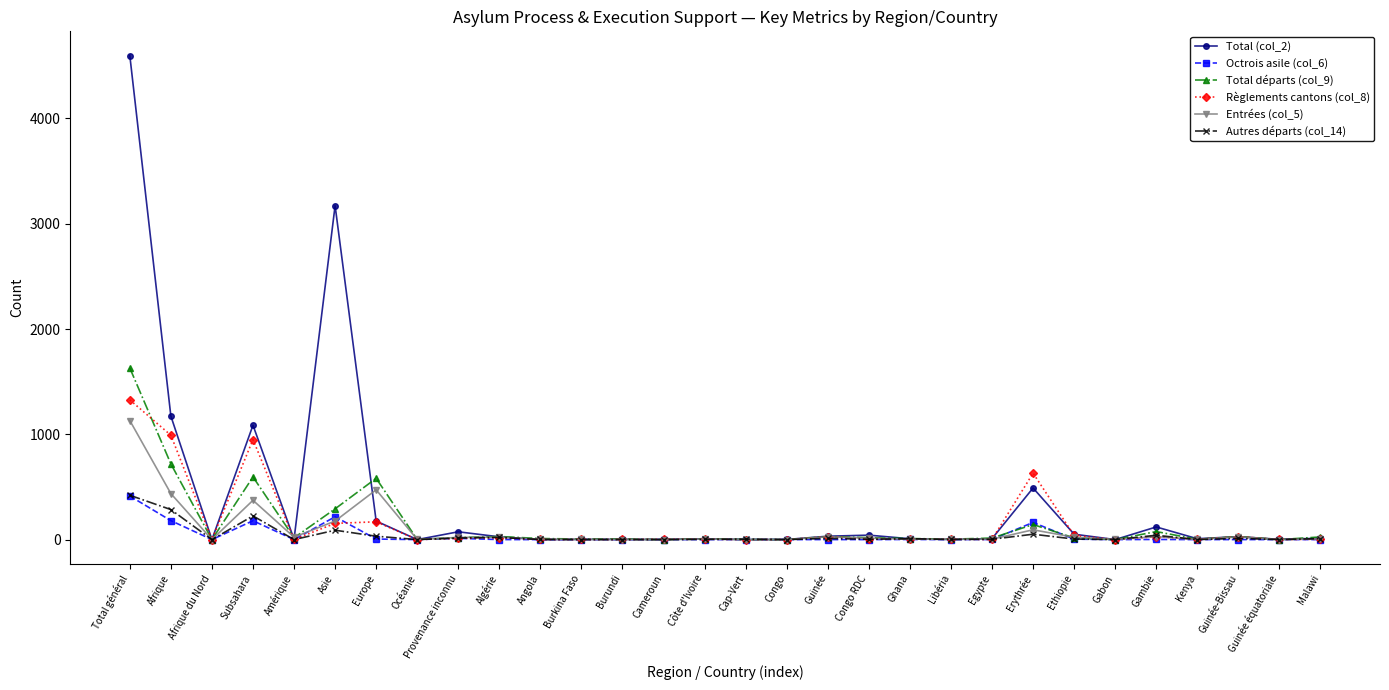

Is it true that Autres départs (col_14) equals 51 at Erythrée?

True